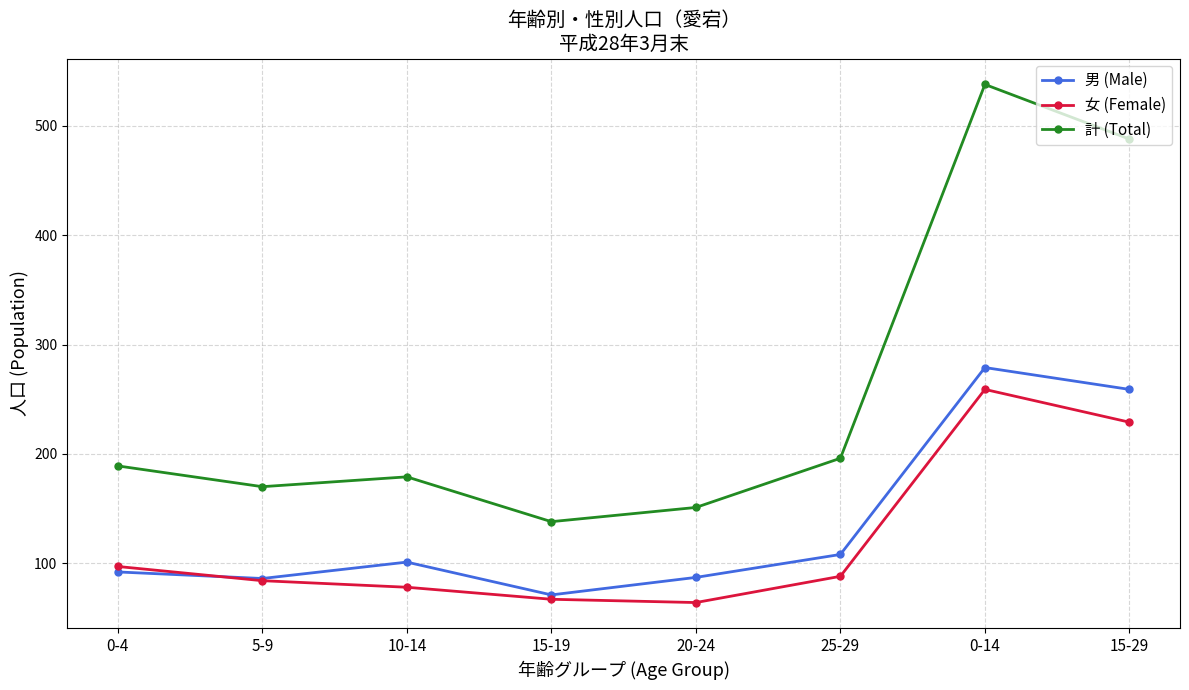

The value of 計 (Total) at 5-9 is 170. True or false?

True